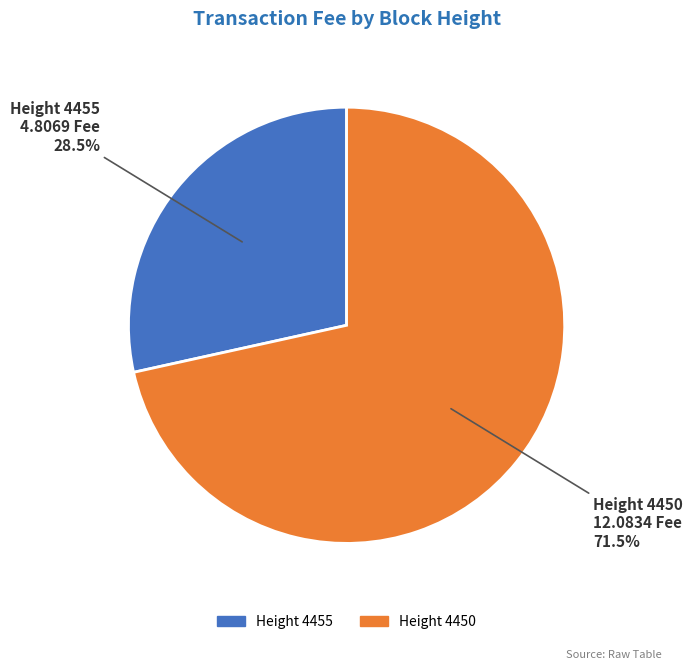

Is there any slice that represents more than half of the pie?

Yes